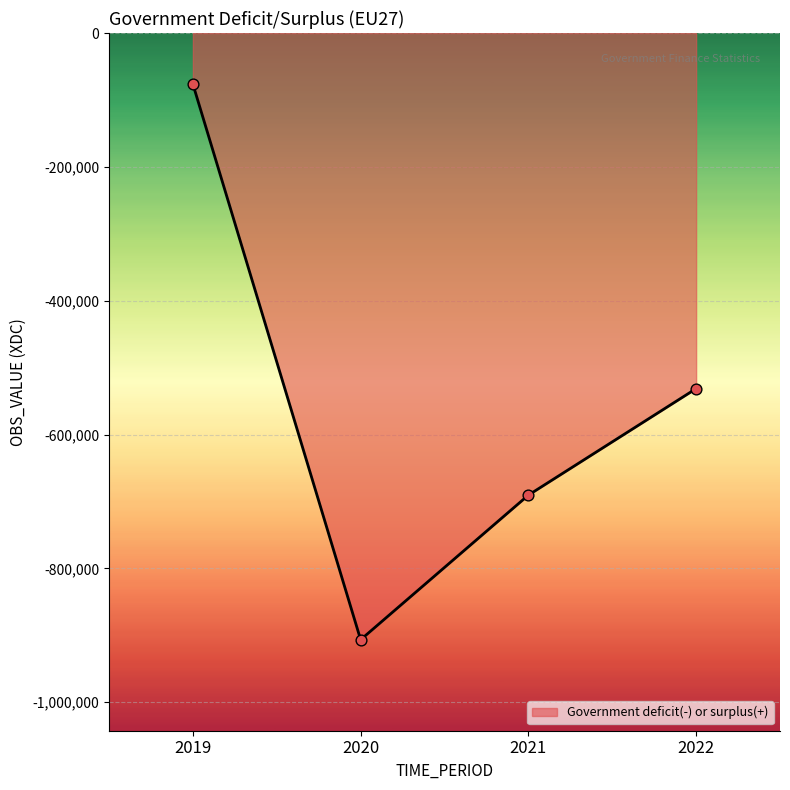

What is the change in value from 2019 to 2021?

-614108.0